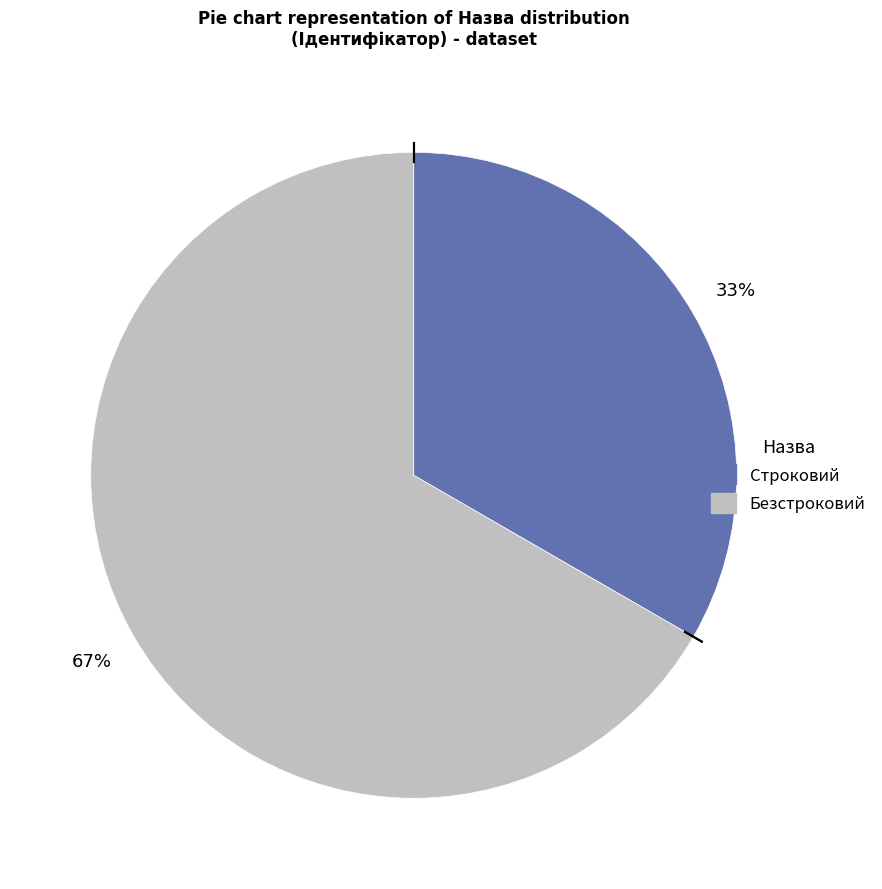

To the nearest percent, what is the average slice percentage?

50%